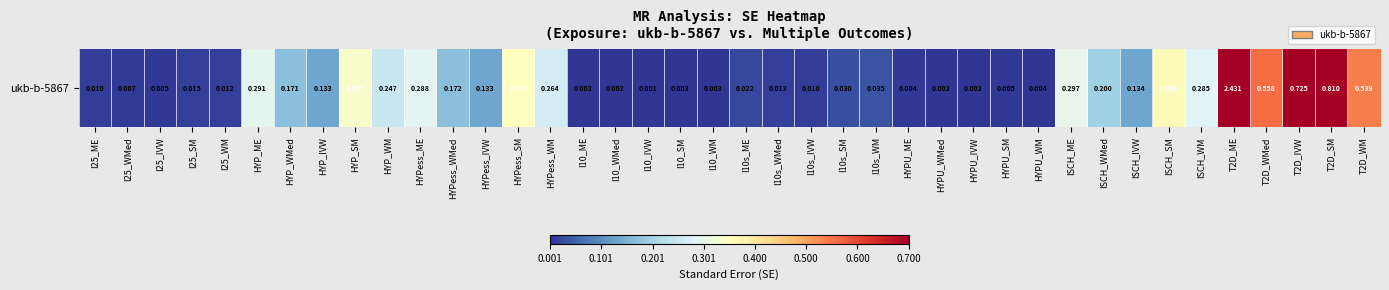

Count the number of data series in this chart.

1